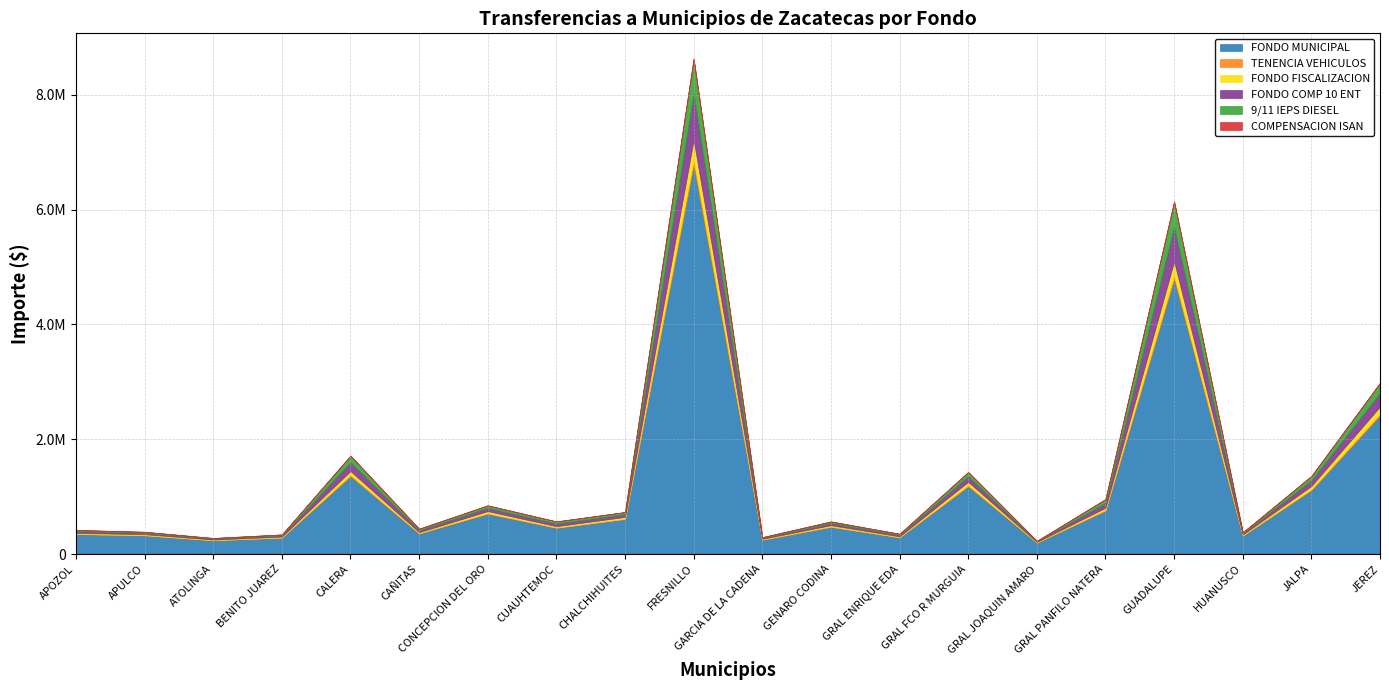

Which series has the largest range (max minus min)?

FONDO MUNICIPAL